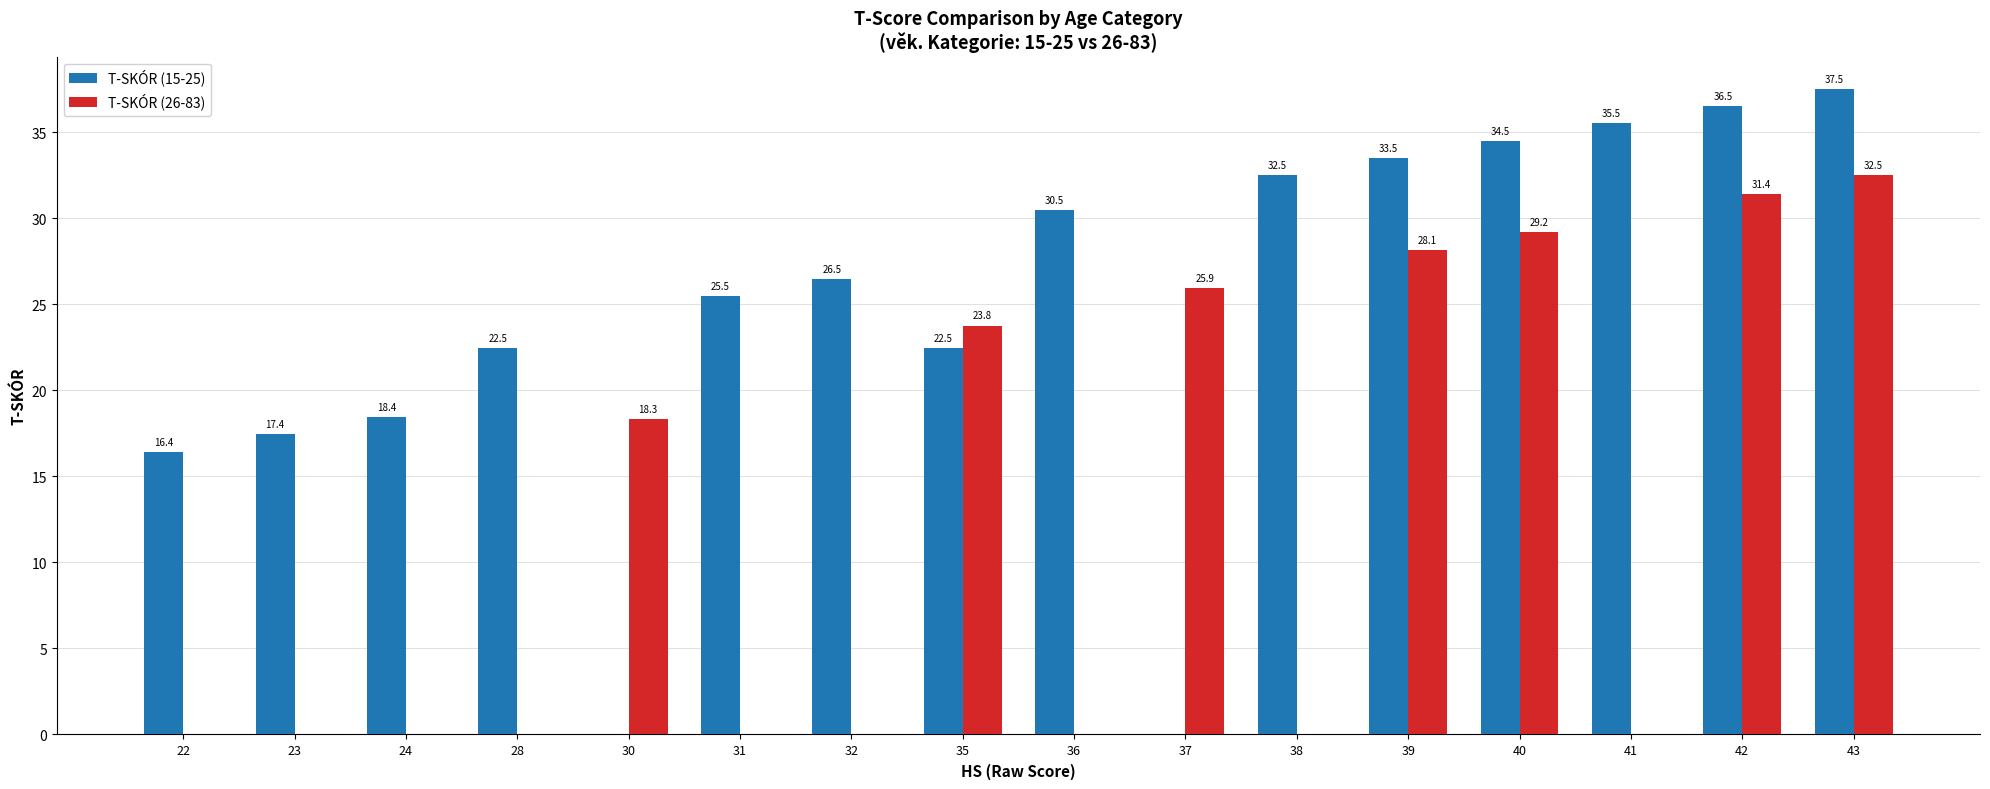

Which series has the largest total across all categories?

T-SKÓR (15-25)